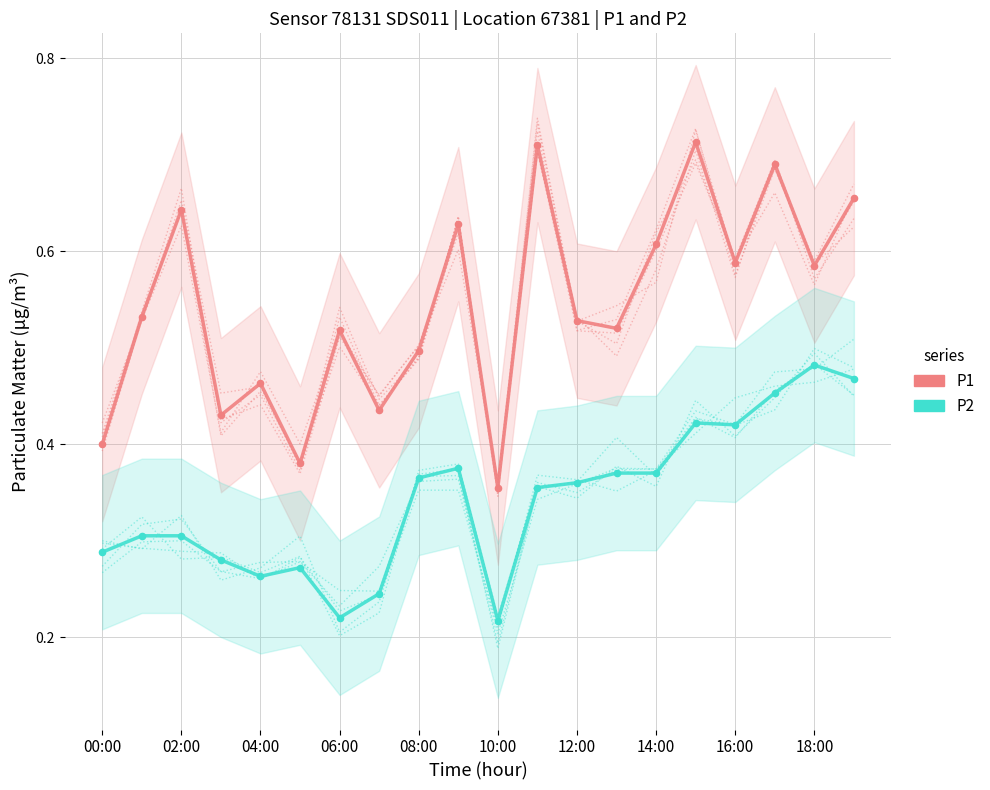

At which category is the sum across all series the highest?

17